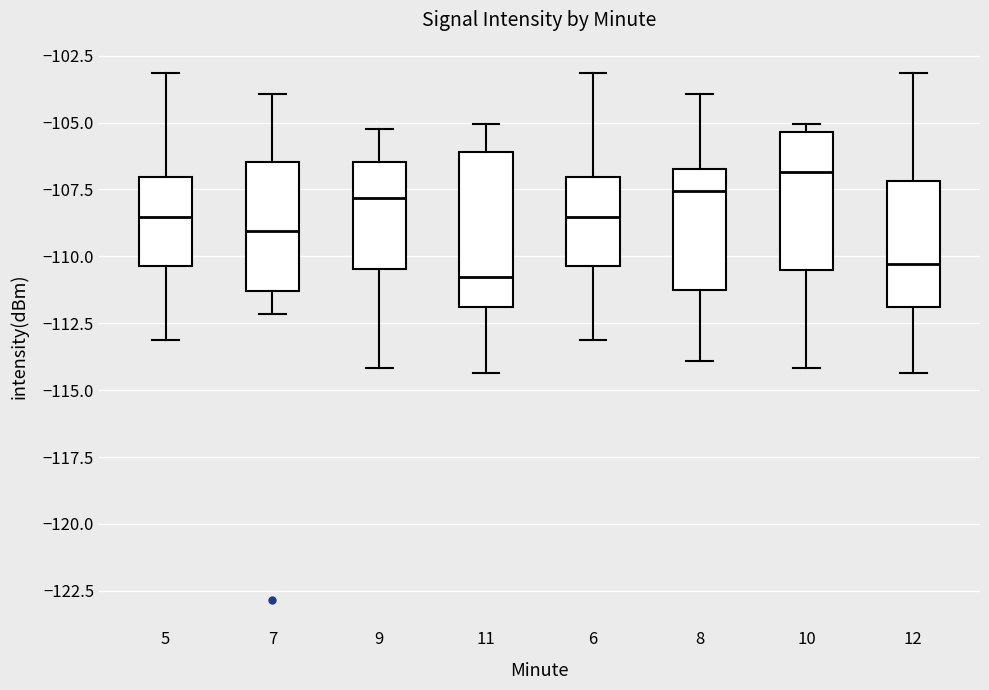

Which box's median line is the highest?

10